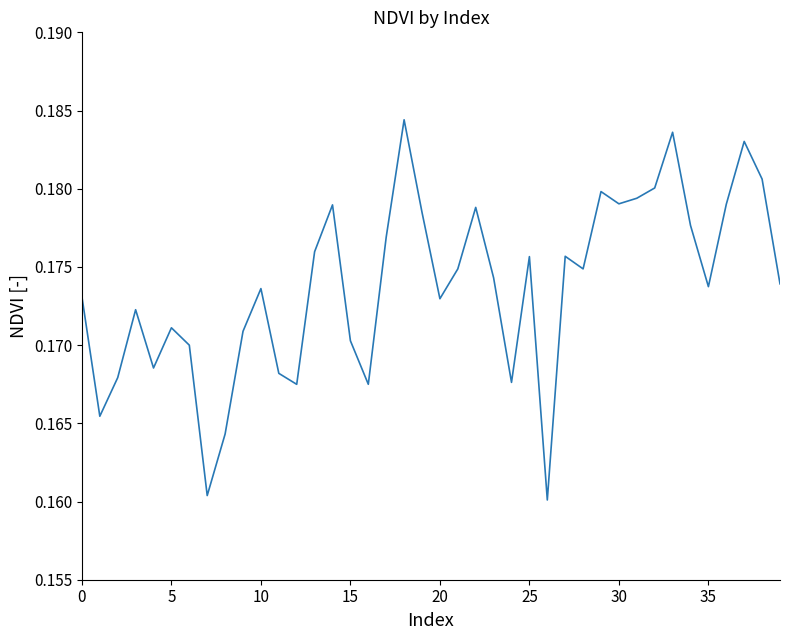

How many lines are shown in the chart?

1